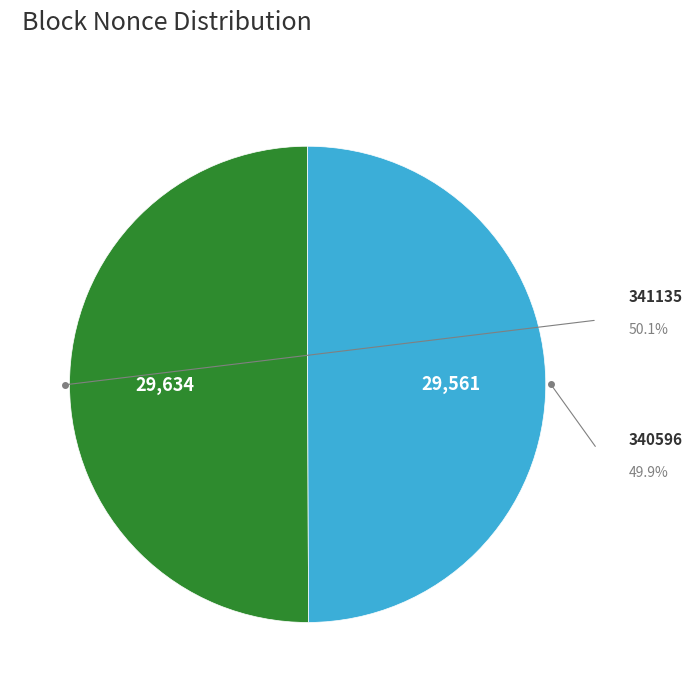

Count the number of slices in the pie.

2